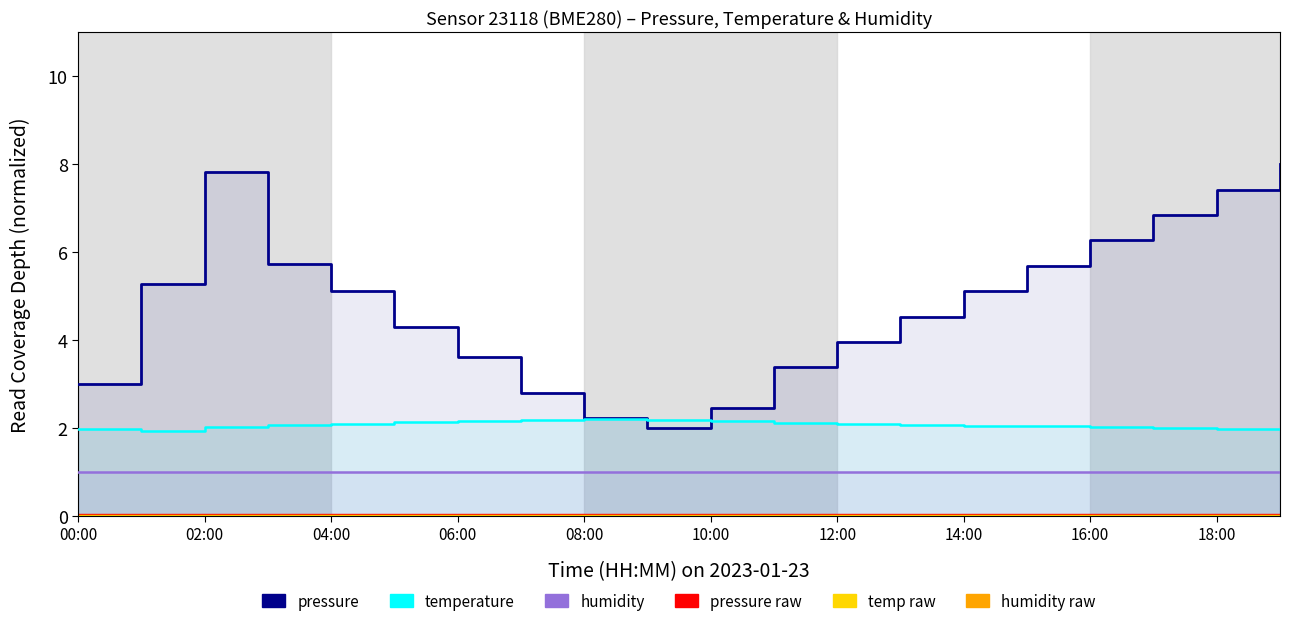

Is the value of temperature at 16:00 greater than the value of pressure at 01:00?

No